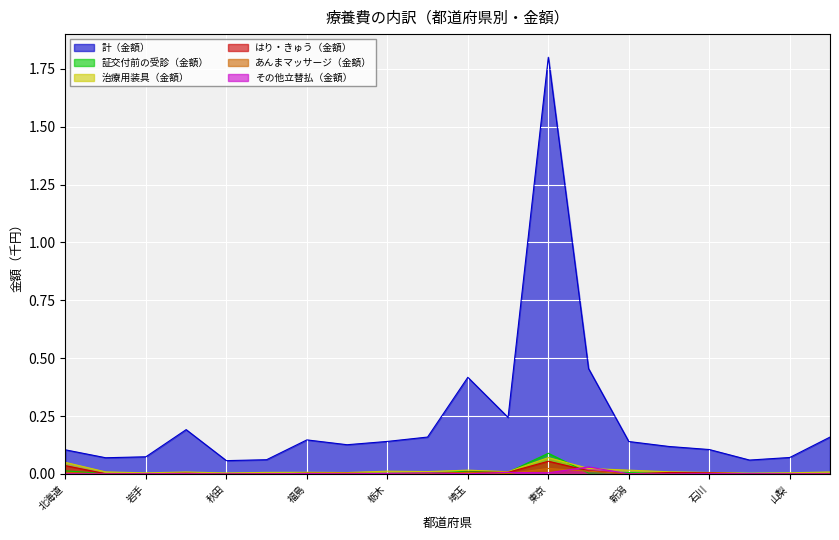

Between 千葉 and 富山, which series saw the biggest shift?

計（金額）